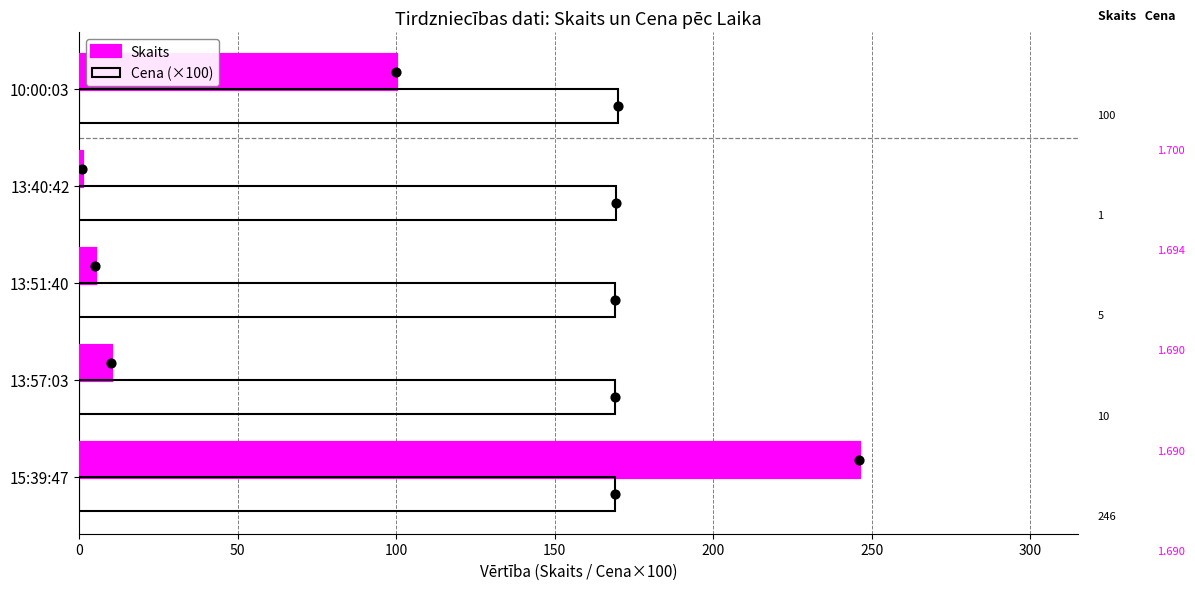

Which series has the largest total across all categories?

Cena (×100)